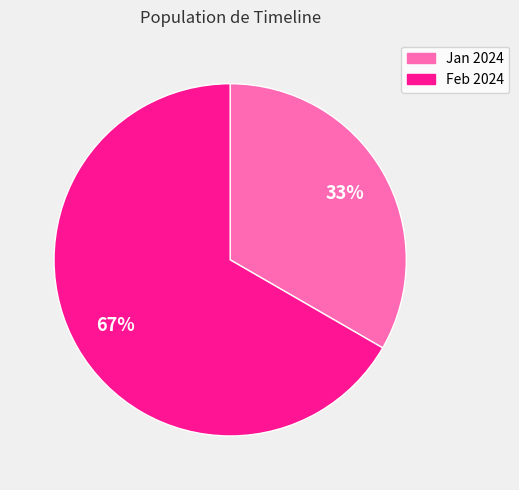

To the nearest percent, what is the combined percentage of Feb 2024 and Jan 2024?

100%